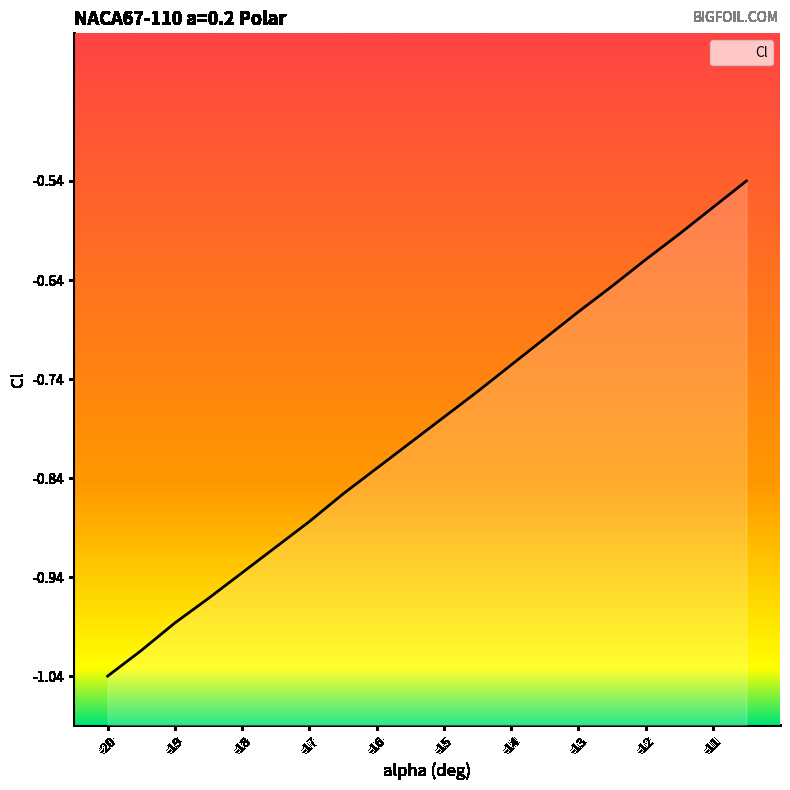

The chart shows a value of -0.9 at -12. True or false?

False